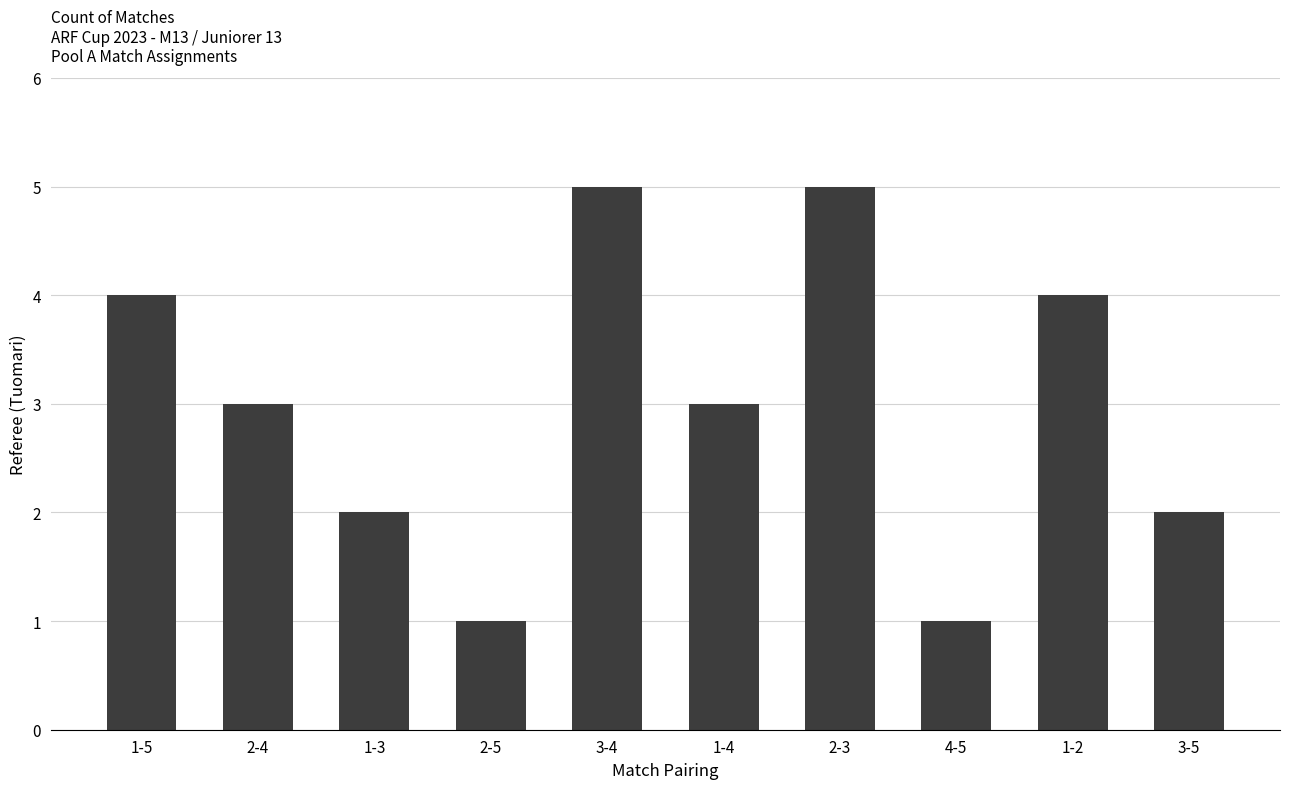

What is the greatest value displayed?

5